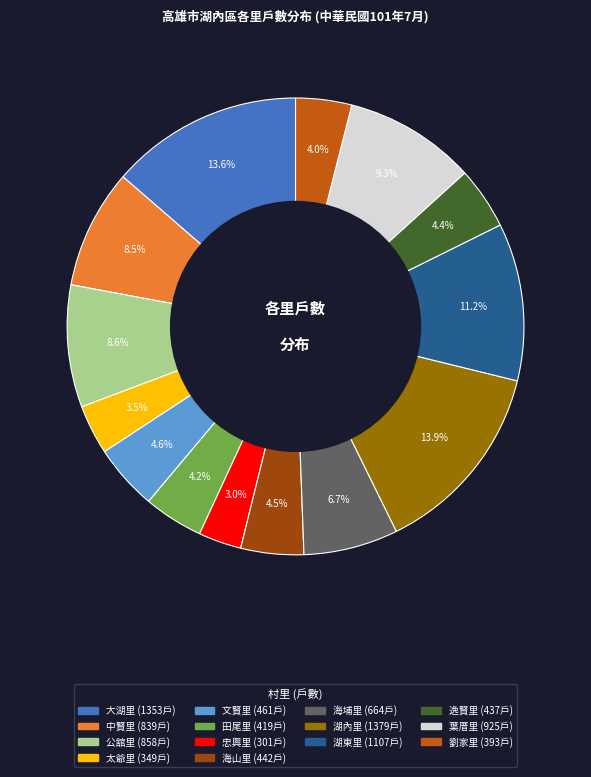

To the nearest percent, what percentage of the pie is 大湖里?

14%